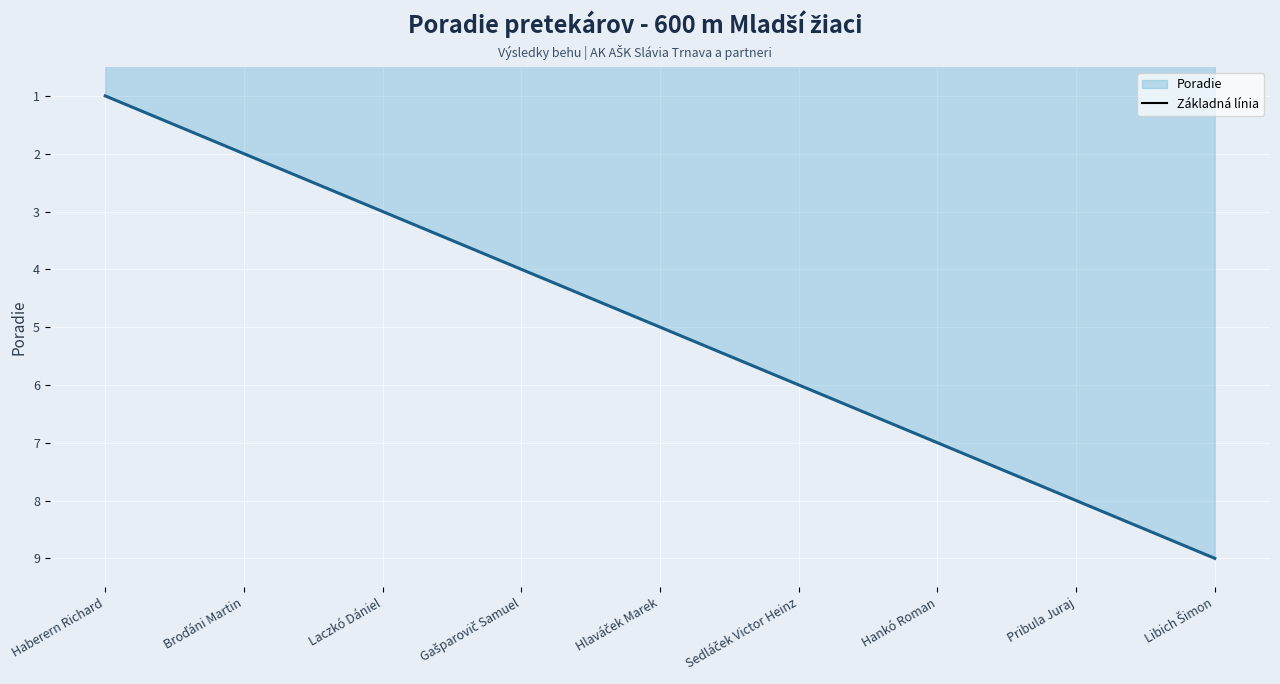

What is the ratio of the value at Gašparovič Samuel to the value at Libich Šimon?

0.4